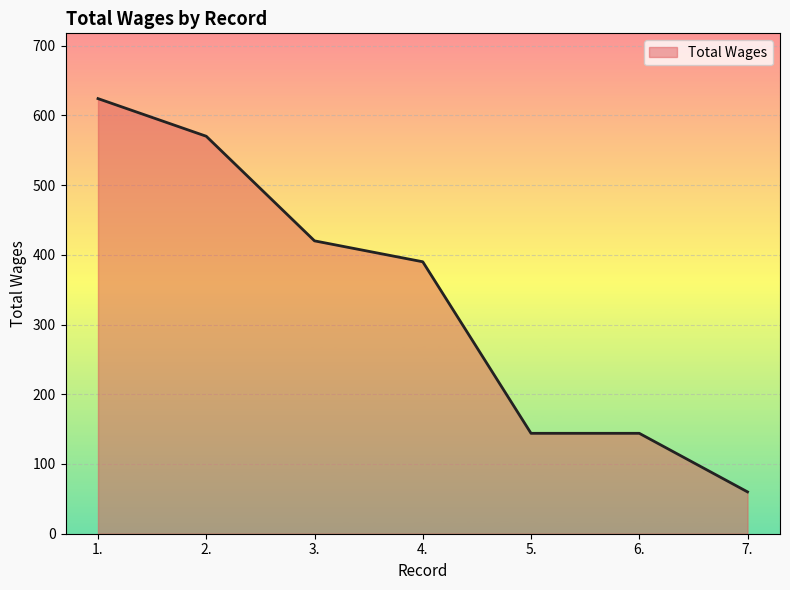

True or false: the data shows 390 at 4..

True